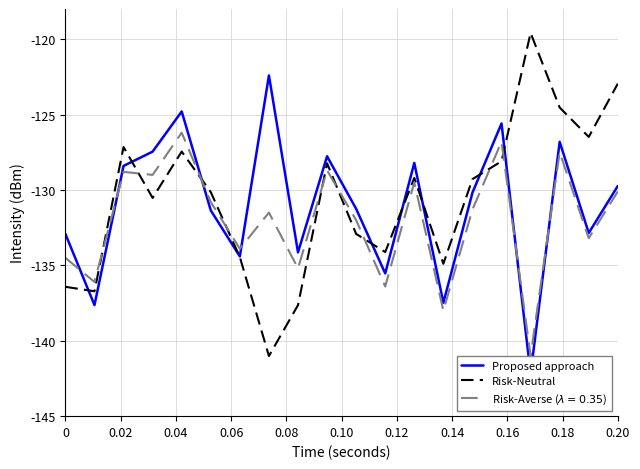

True or false: Risk-Neutral and Proposed approach cross at least once.

True